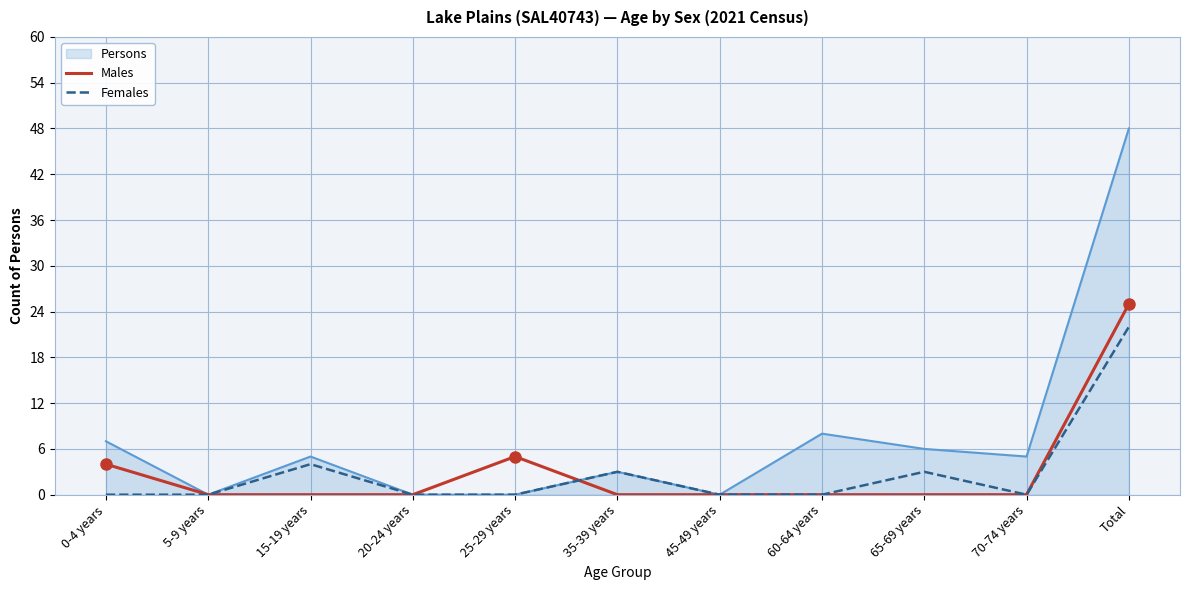

The Males series shows 10 at 20-24 years. True or false?

False